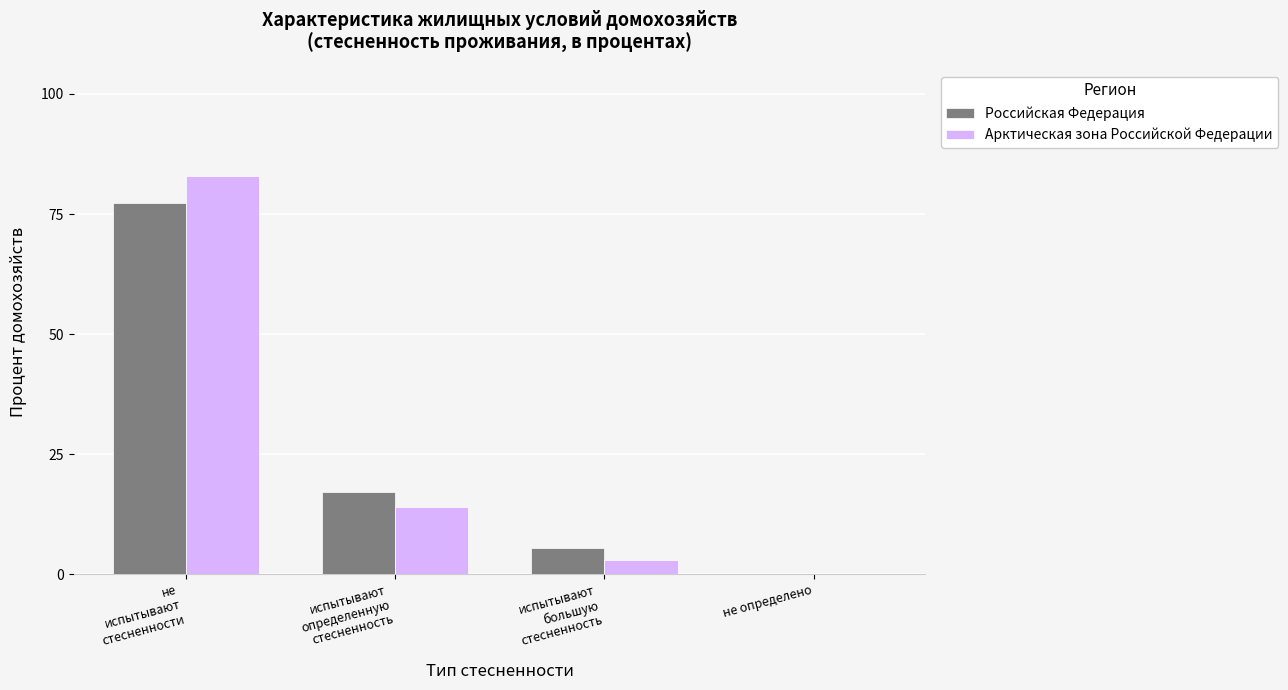

True or false: Российская Федерация has a value of 77.4 at не
испытывают
стесненности.

True